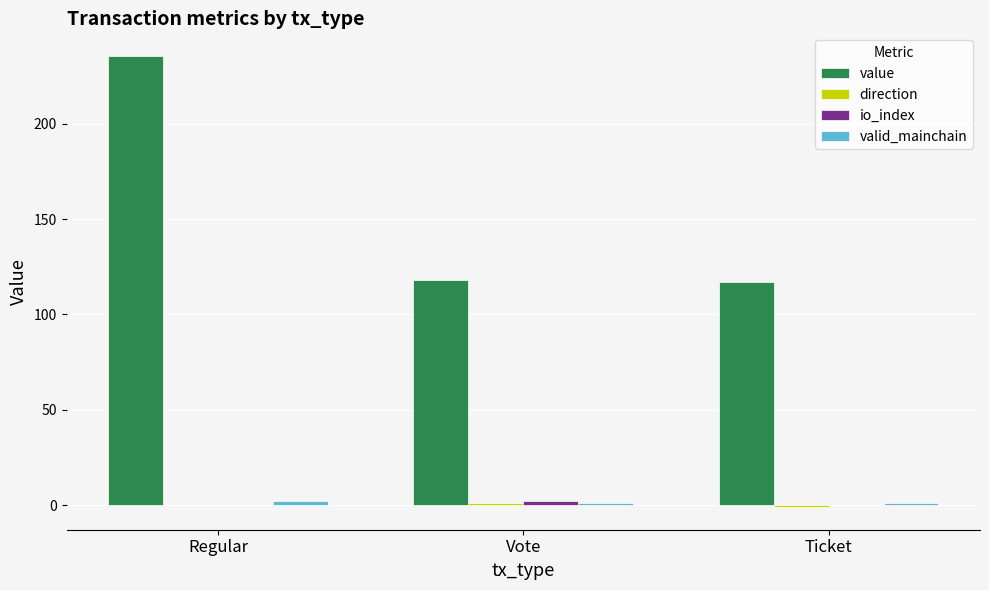

What is the total value across all series at Regular?

237.5